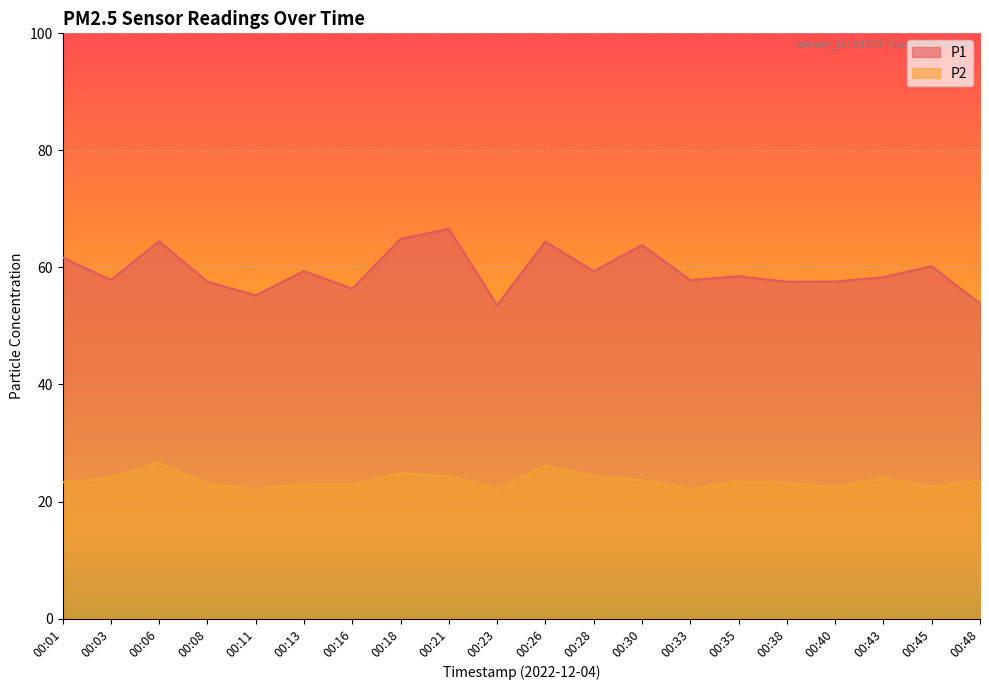

What is the average value of the P1 series?

59.5